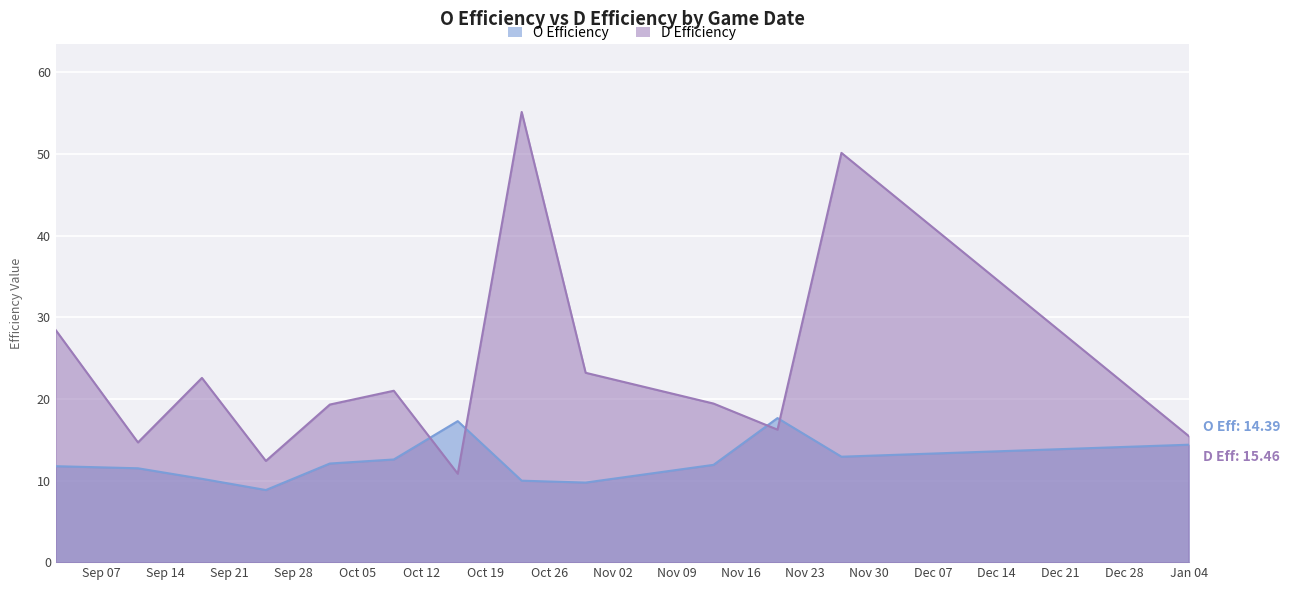

Rank the series by their maximum value, from lowest to highest.

O Efficiency, D Efficiency